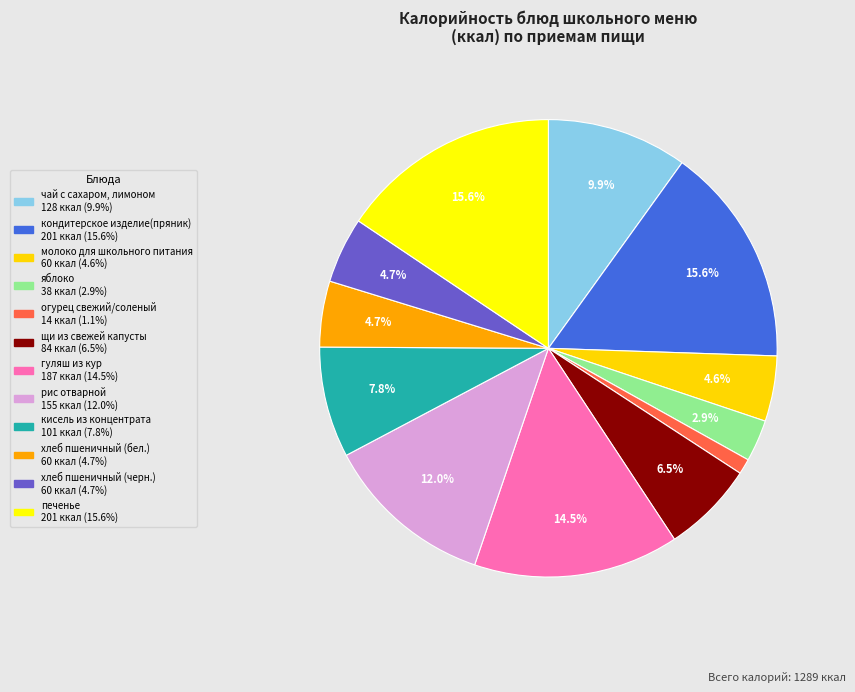

Rank the categories by value from lowest to highest.

огурец свежий/соленый, яблоко, молоко для школьного питания, хлеб пшеничный (бел.), хлеб пшеничный (черн.), щи из свежей капусты, кисель из концентрата, чай с сахаром, лимоном, рис отварной, гуляш из кур, кондитерское изделие(пряник), печенье